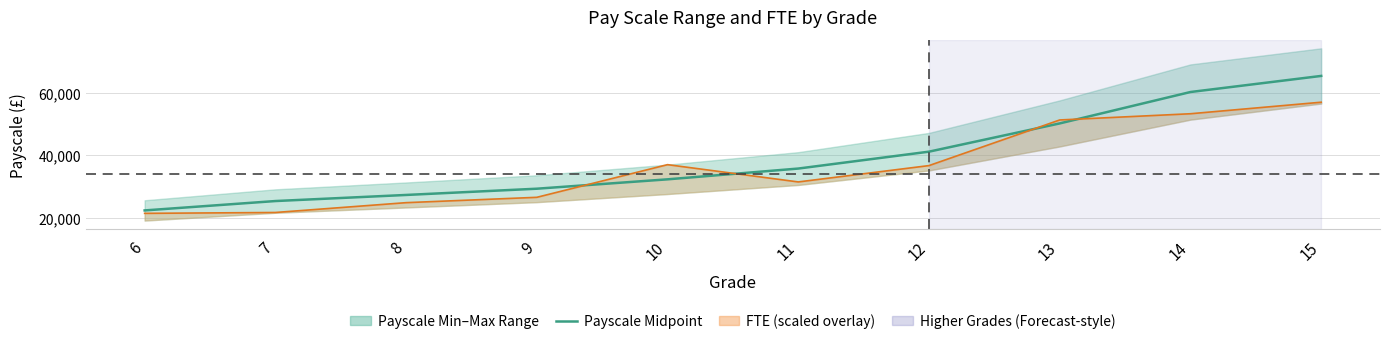

What is the smallest value displayed?

22350.0